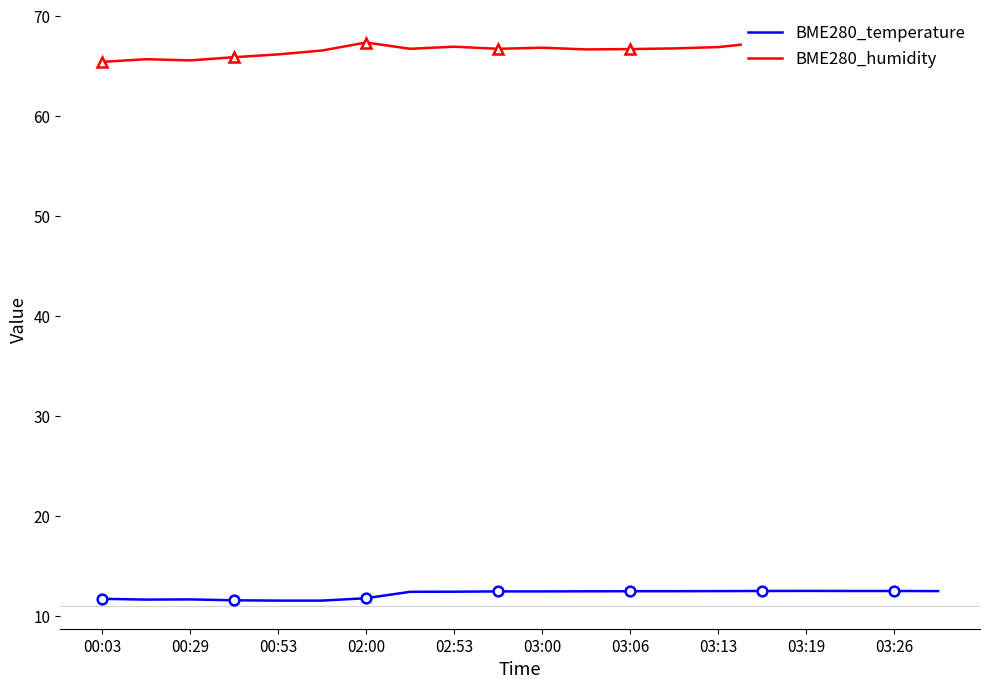

What is the minimum value shown in the chart?

11.6